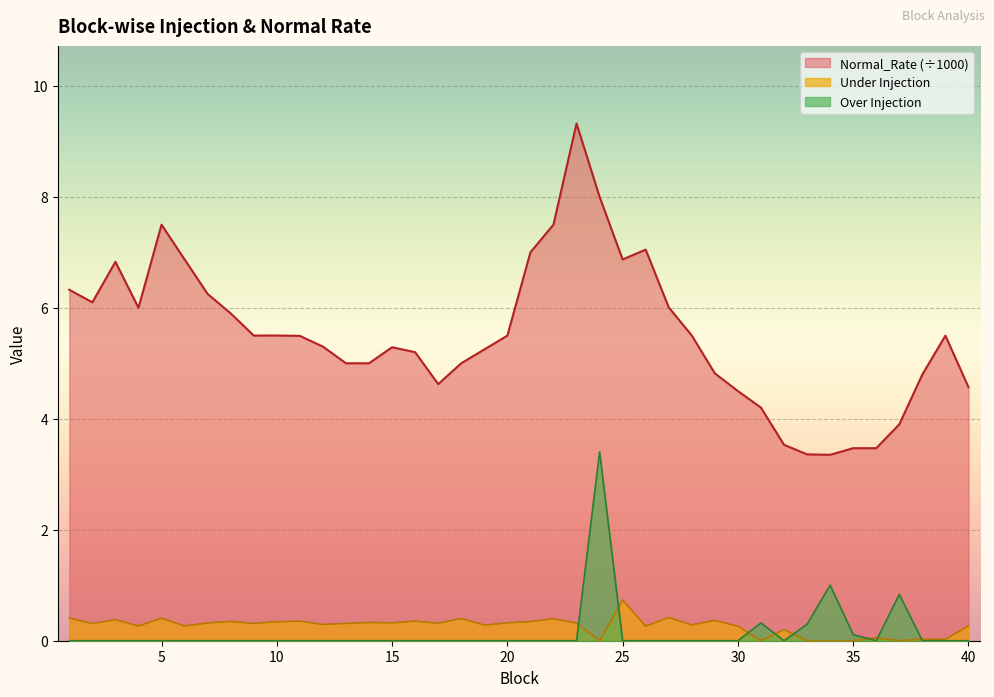

Between 15 and 32, which is larger?

15